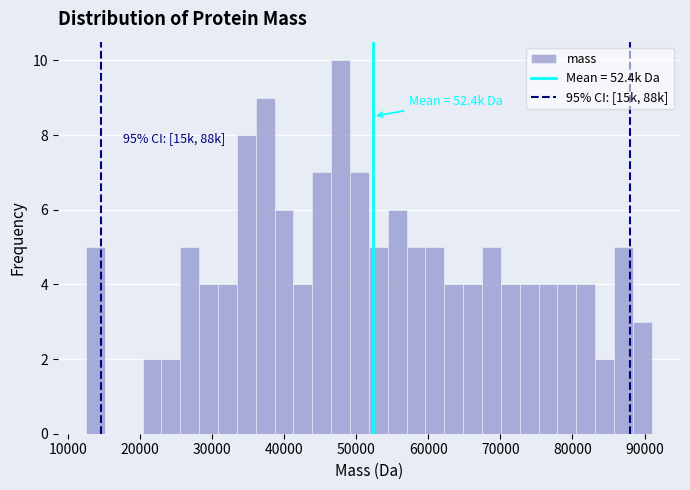

Read against the x-axis, roughly where is the centre of the tallest bar?

48000